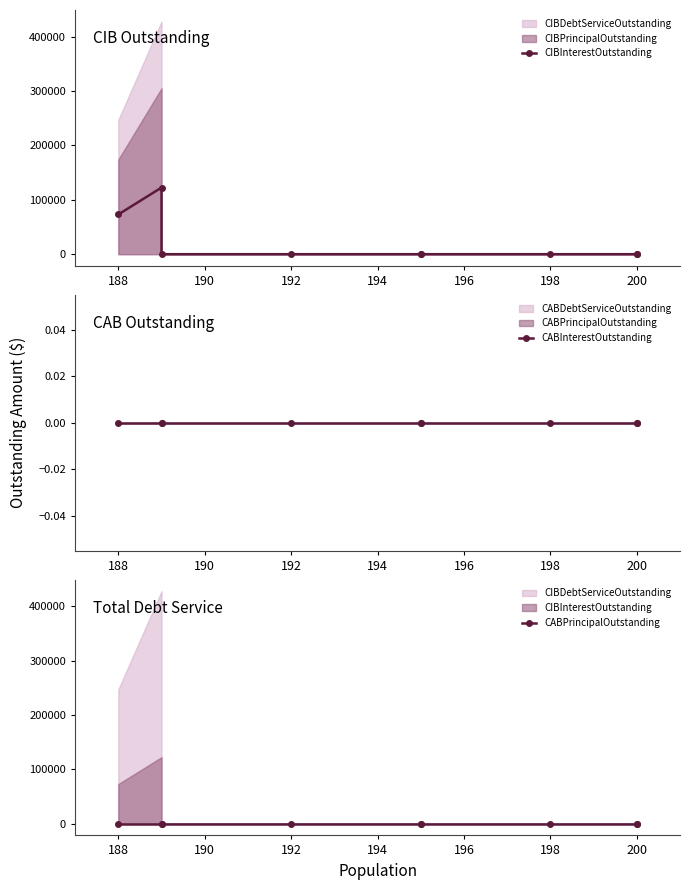

At 198, list the series in order from smallest to largest.

CIBInterestOutstanding, CABInterestOutstanding, CABPrincipalOutstanding